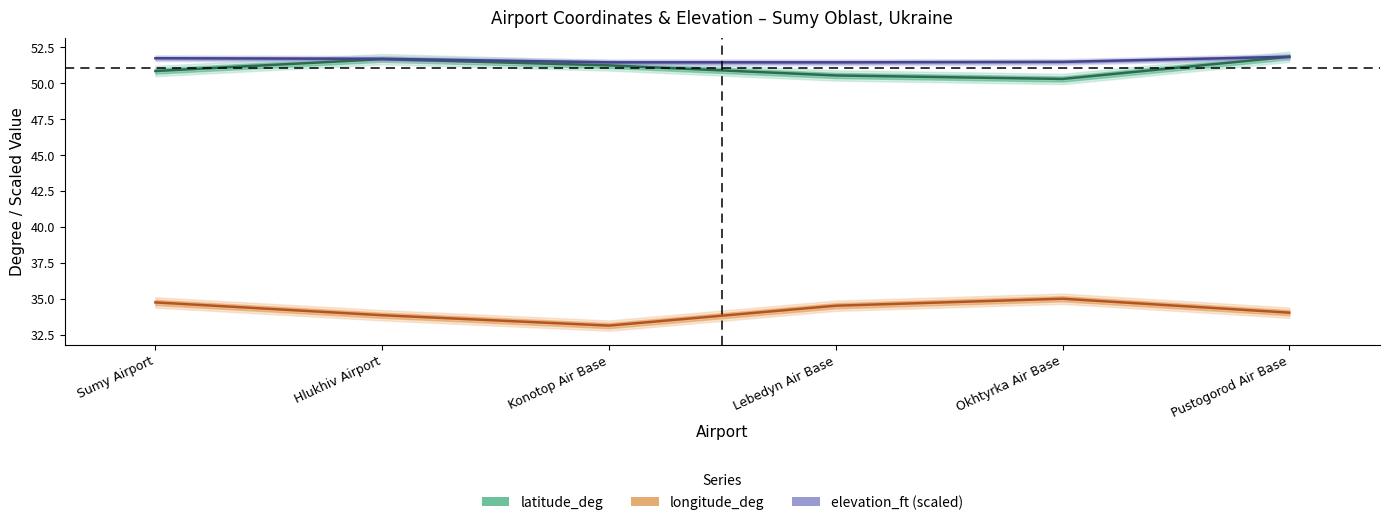

What is the minimum value shown in the chart?

33.2